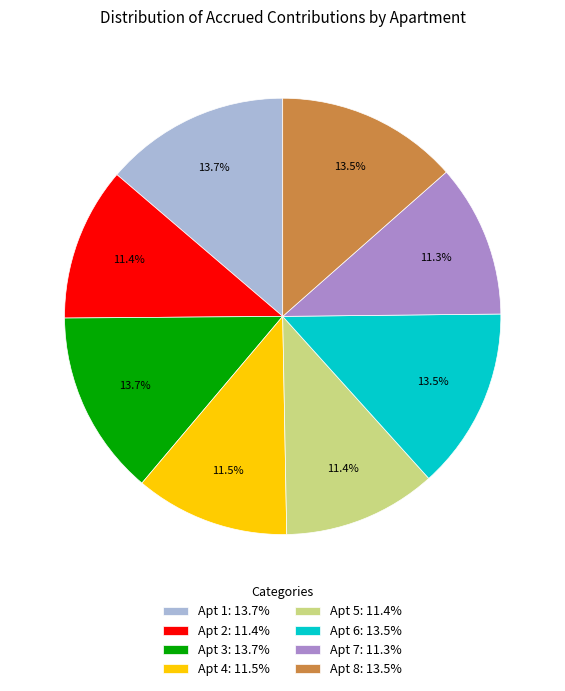

Count the number of slices in the pie.

8